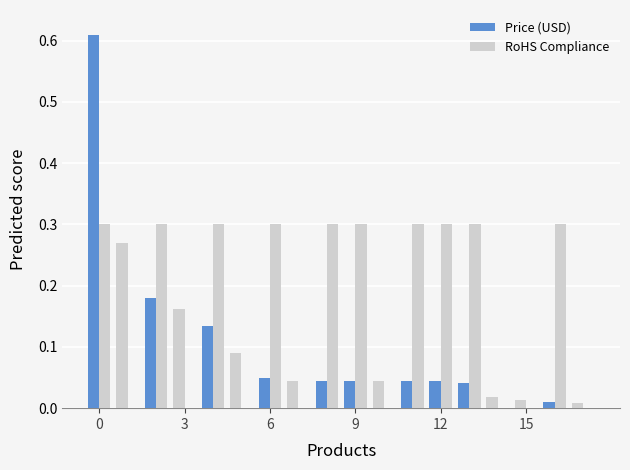

Are the bars horizontal?

No